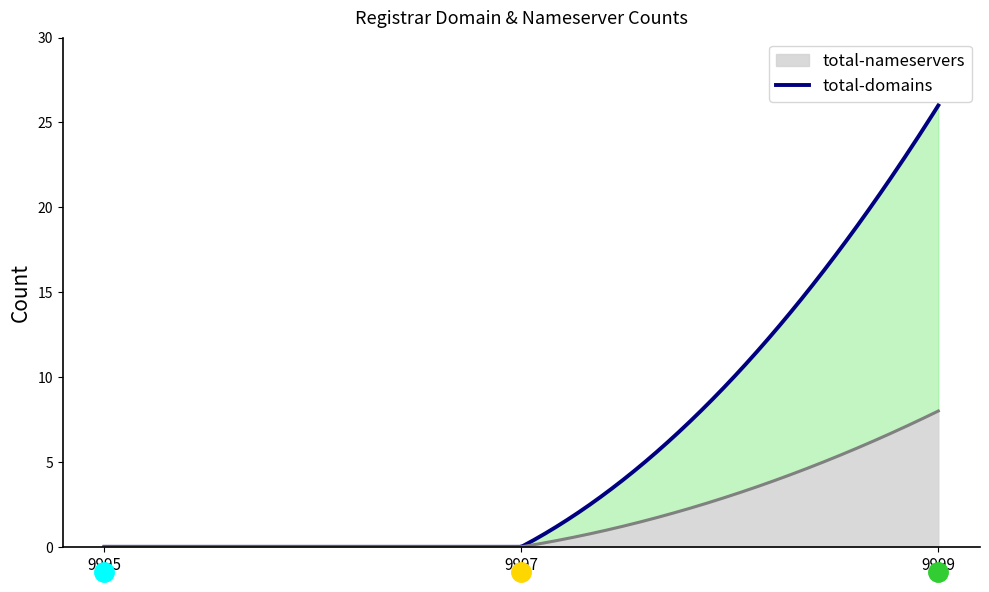

How many positive values does the total-domains series have?

1